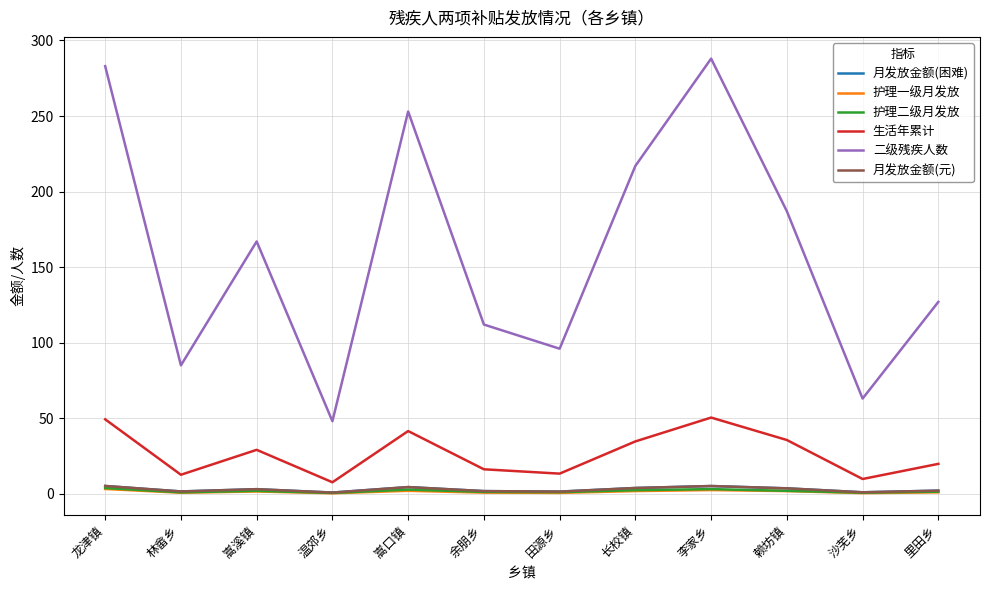

Is this an area chart (filled region under the line)?

No